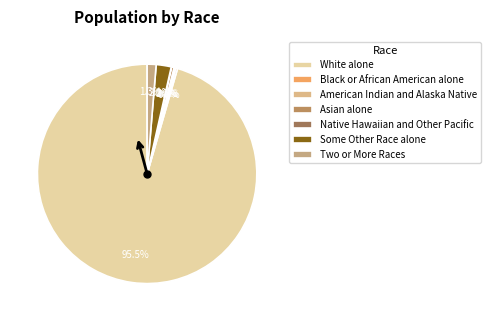

Rank the categories by value from highest to lowest.

White alone, Some Other Race alone, Two or More Races, Asian alone, Black or African American alone, American Indian and Alaska Native, Native Hawaiian and Other Pacific